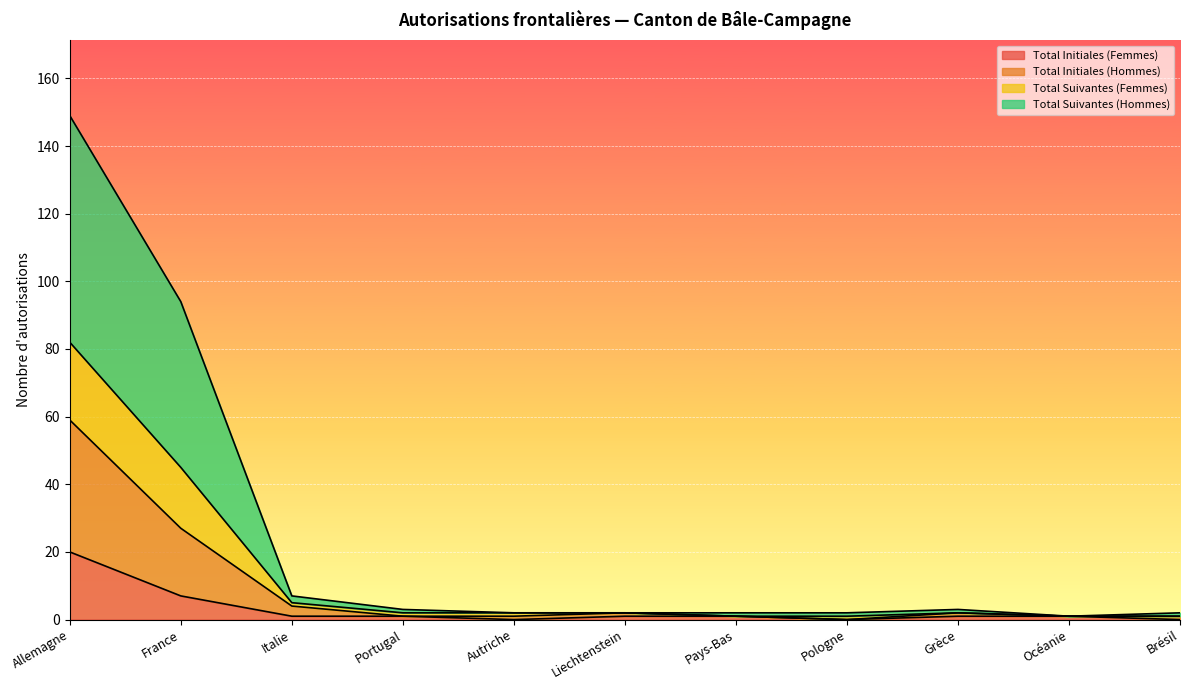

True or false: Total Initiales (Femmes) has a value of 13 at Autriche.

False